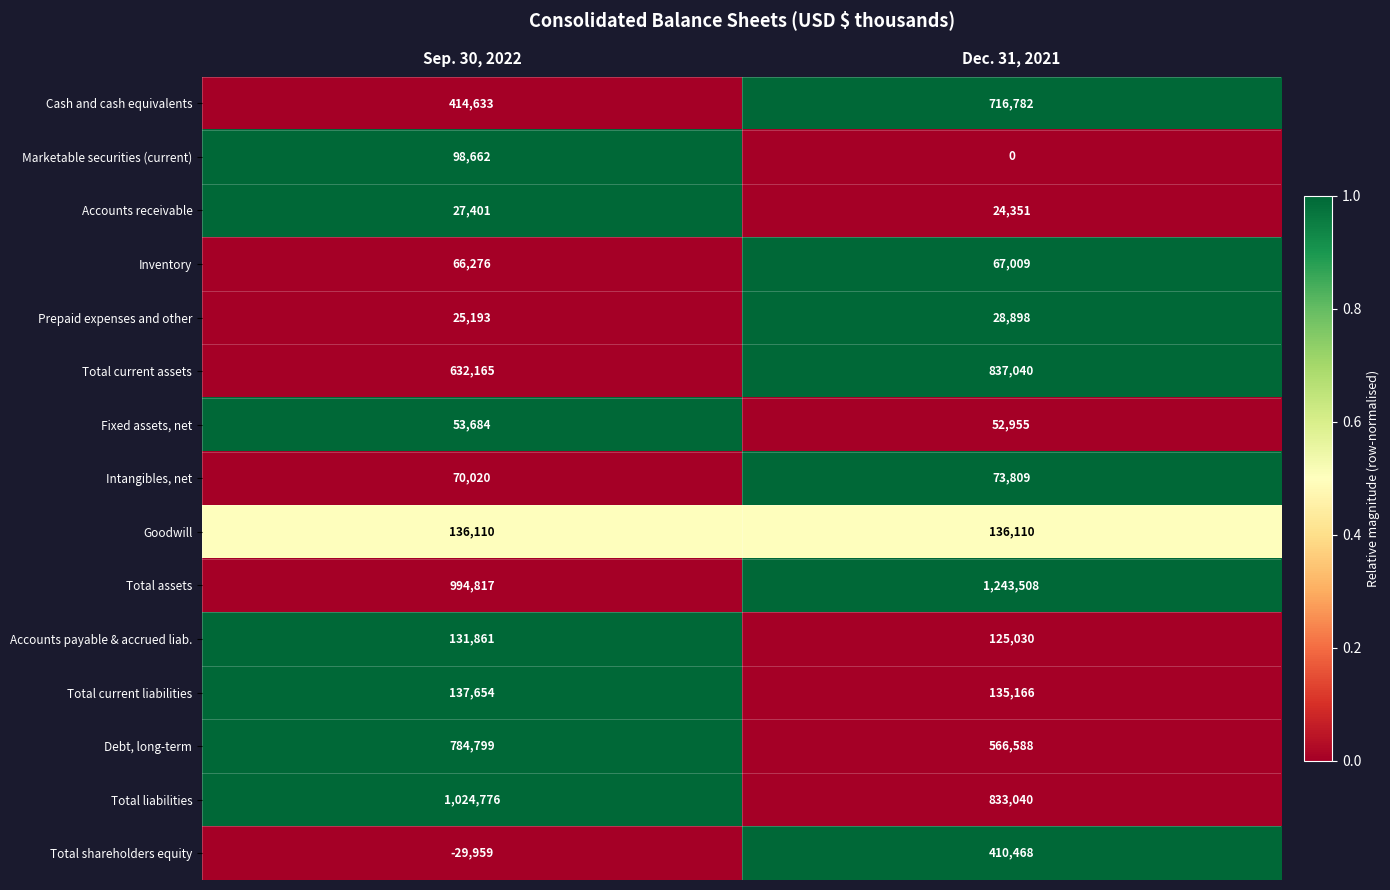

True or false: Total current liabilities has a value of 231415 at Dec. 31, 2021.

False